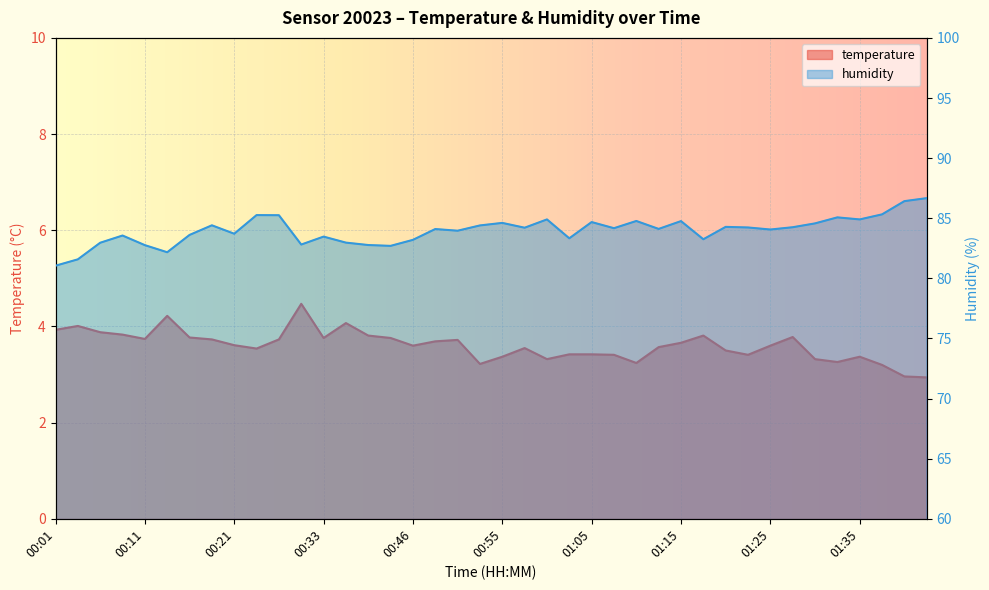

At which label does humidity first exceed 84?

00:18